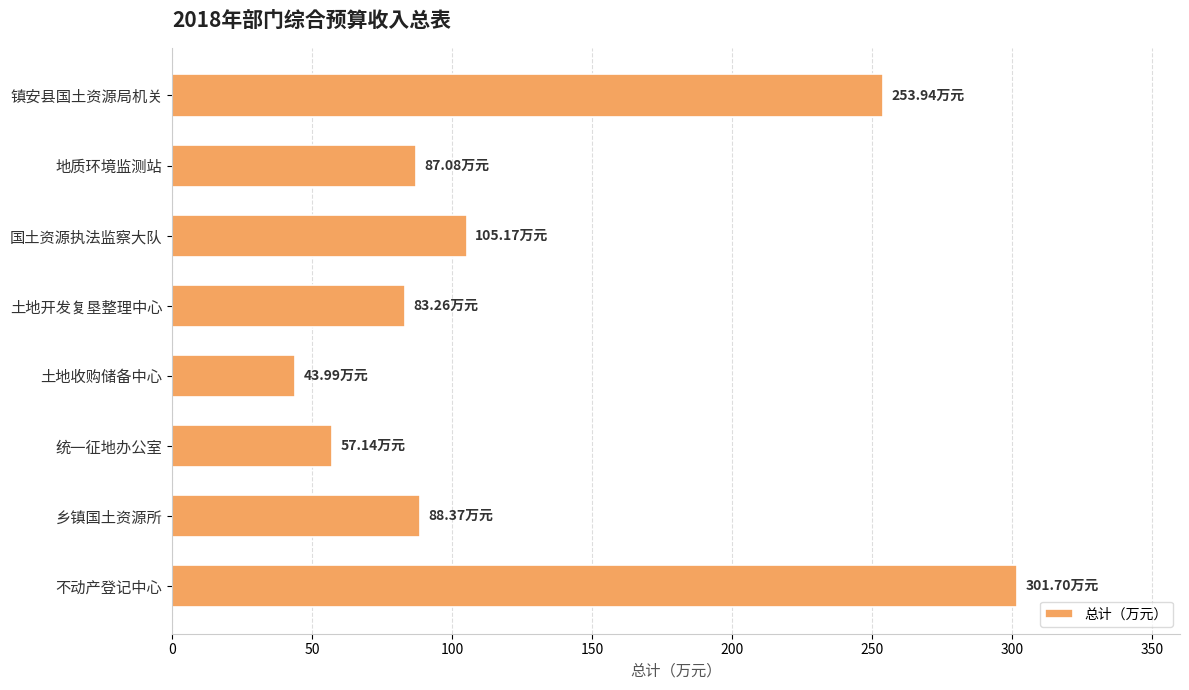

What is the minimum value shown in the chart?

44.0